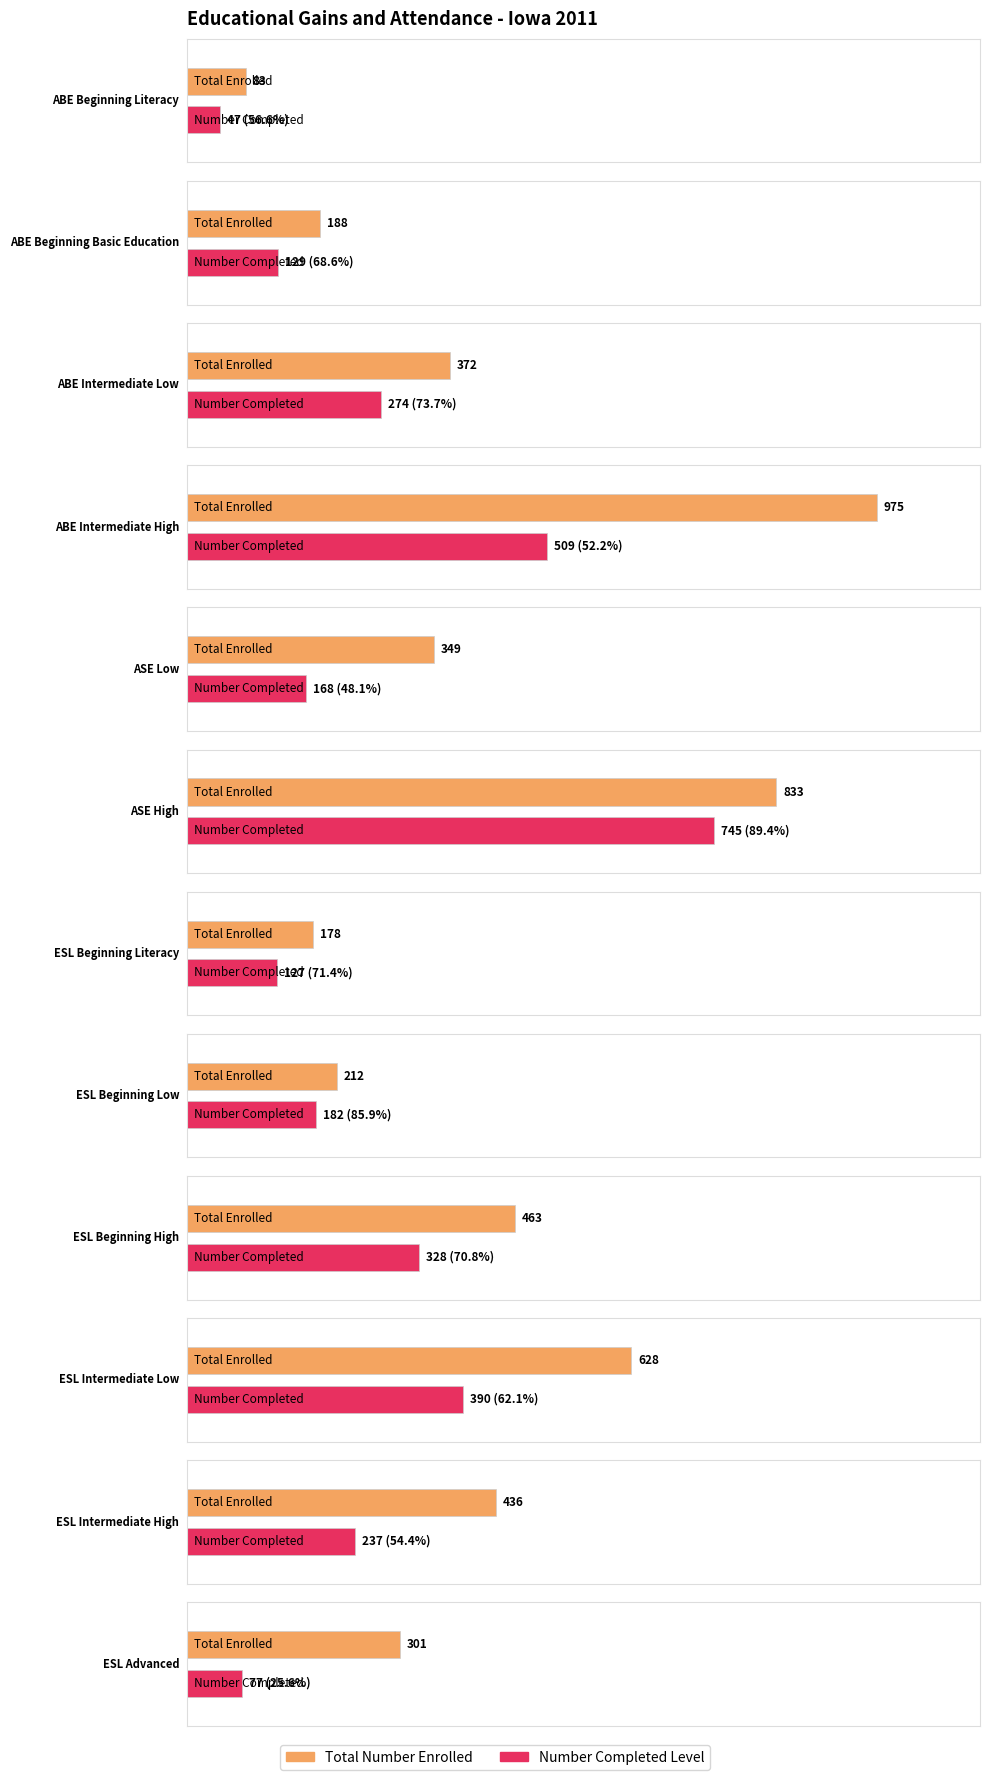

Is it true that Total Number Enrolled equals 267 at ESL Beginning Literacy?

False